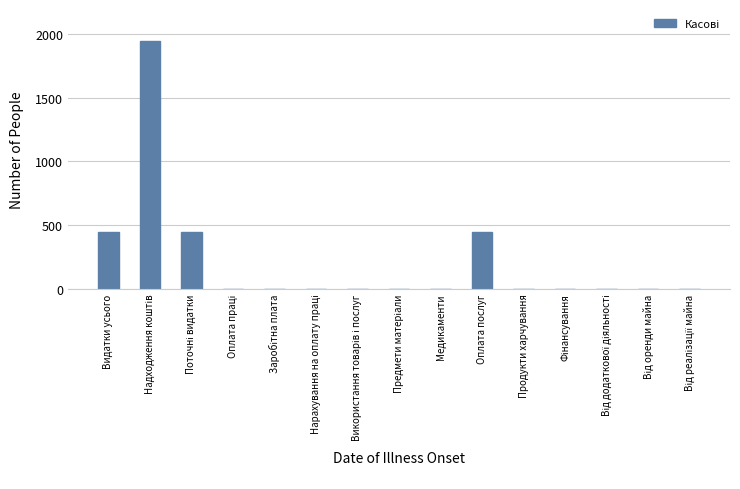

The value at Медикаменти is 0.0. True or false?

True